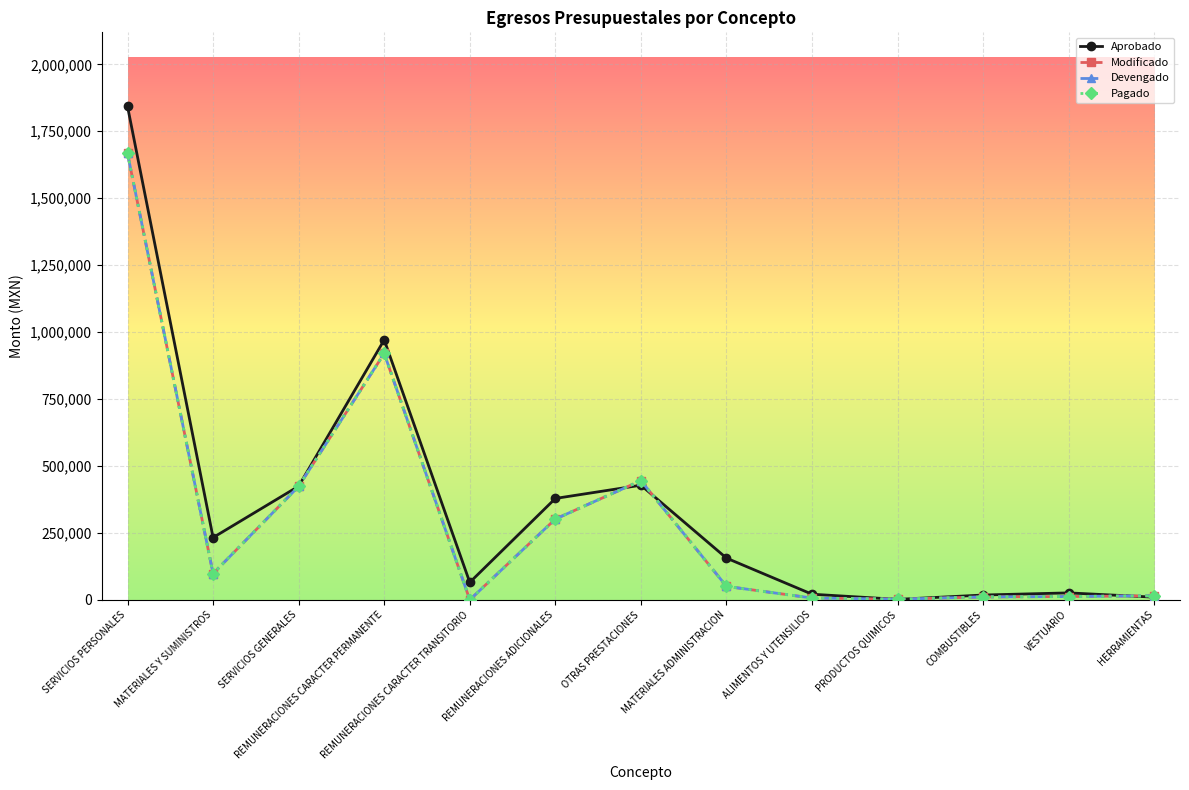

Reading left to right, what are all the values shown in this chart?

Aprobado: SERVICIOS PERSONALES=1842965.8	MATERIALES Y SUMINISTROS=232547.4	SERVICIOS GENERALES=424486.8	REMUNERACIONES CARACTER PERMANENTE=970884.0	REMUNERACIONES CARACTER TRANSITORIO=65260.0	REMUNERACIONES ADICIONALES=378688.0	OTRAS PRESTACIONES=428133.8	MATERIALES ADMINISTRACION=155805.2	ALIMENTOS Y UTENSILIOS=21000.0	PRODUCTOS QUIMICOS=1800.0	COMBUSTIBLES=18000.0	VESTUARIO=26000.0	HERRAMIENTAS=9942.2
Modificado: SERVICIOS PERSONALES=1667227.5	MATERIALES Y SUMINISTROS=98042.6	SERVICIOS GENERALES=423849.0	REMUNERACIONES CARACTER PERMANENTE=920346.8	REMUNERACIONES CARACTER TRANSITORIO=0.0	REMUNERACIONES ADICIONALES=301756.3	OTRAS PRESTACIONES=445124.4	MATERIALES ADMINISTRACION=50285.8	ALIMENTOS Y UTENSILIOS=6764.4	PRODUCTOS QUIMICOS=2542.9	COMBUSTIBLES=10852.6	VESTUARIO=12365.6	HERRAMIENTAS=15231.4
Devengado: SERVICIOS PERSONALES=1667227.5	MATERIALES Y SUMINISTROS=98042.6	SERVICIOS GENERALES=423849.0	REMUNERACIONES CARACTER PERMANENTE=920346.8	REMUNERACIONES CARACTER TRANSITORIO=0.0	REMUNERACIONES ADICIONALES=301756.3	OTRAS PRESTACIONES=445124.4	MATERIALES ADMINISTRACION=50285.8	ALIMENTOS Y UTENSILIOS=6764.4	PRODUCTOS QUIMICOS=2542.9	COMBUSTIBLES=10852.6	VESTUARIO=12365.6	HERRAMIENTAS=15231.4
Pagado: SERVICIOS PERSONALES=1667227.5	MATERIALES Y SUMINISTROS=98042.6	SERVICIOS GENERALES=423849.0	REMUNERACIONES CARACTER PERMANENTE=920346.8	REMUNERACIONES CARACTER TRANSITORIO=0.0	REMUNERACIONES ADICIONALES=301756.3	OTRAS PRESTACIONES=445124.4	MATERIALES ADMINISTRACION=50285.8	ALIMENTOS Y UTENSILIOS=6764.4	PRODUCTOS QUIMICOS=2542.9	COMBUSTIBLES=10852.6	VESTUARIO=12365.6	HERRAMIENTAS=15231.4